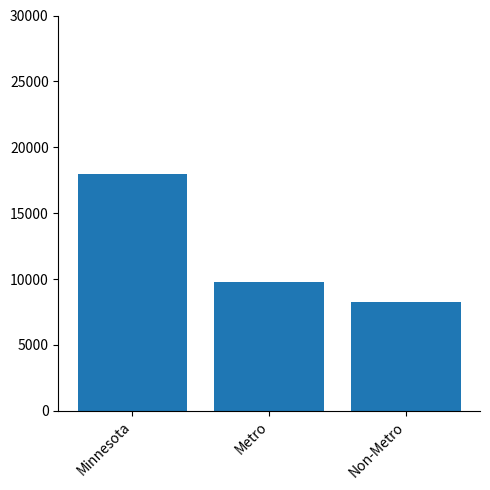

How many bars are there in total?

3